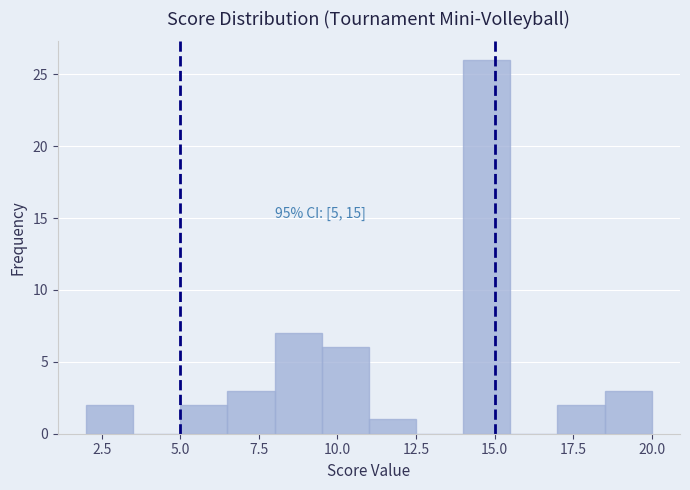

Read against the x-axis, roughly where is the centre of the tallest bar?

15.0